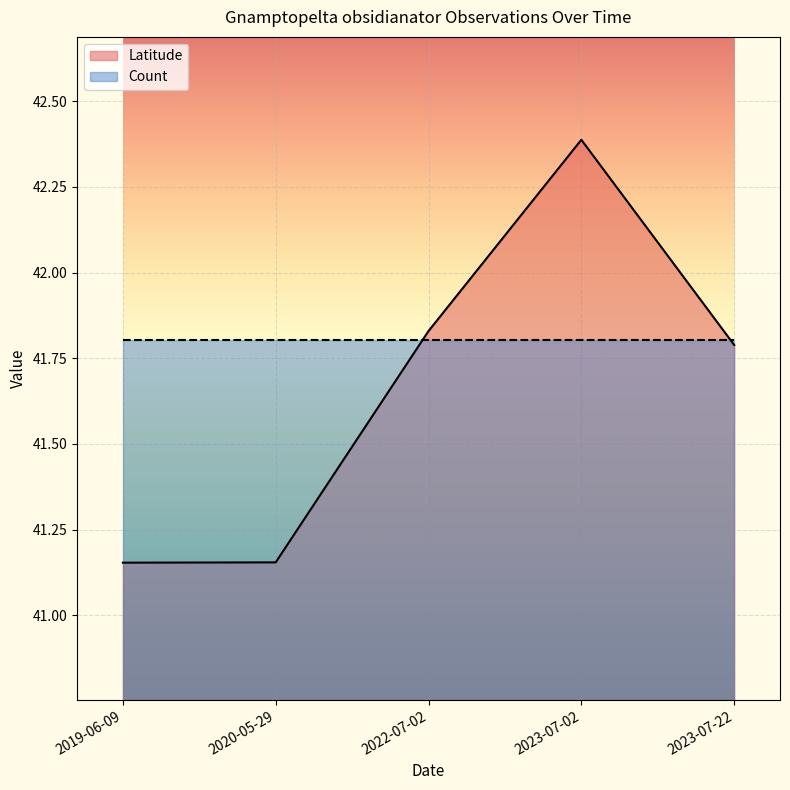

What is the value of the 1st point from the left?

41.2